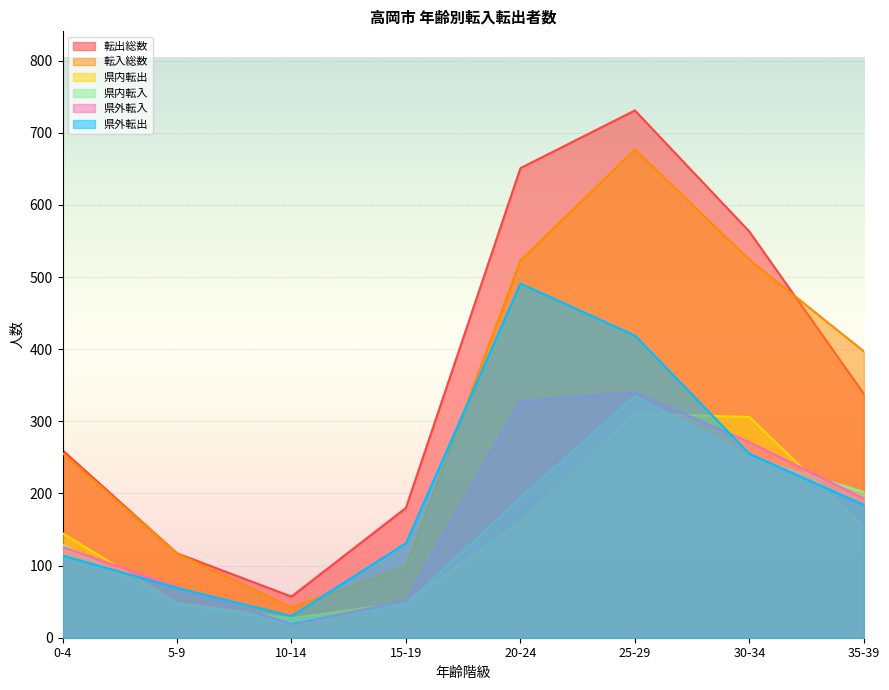

How many categories are shown in the chart?

8